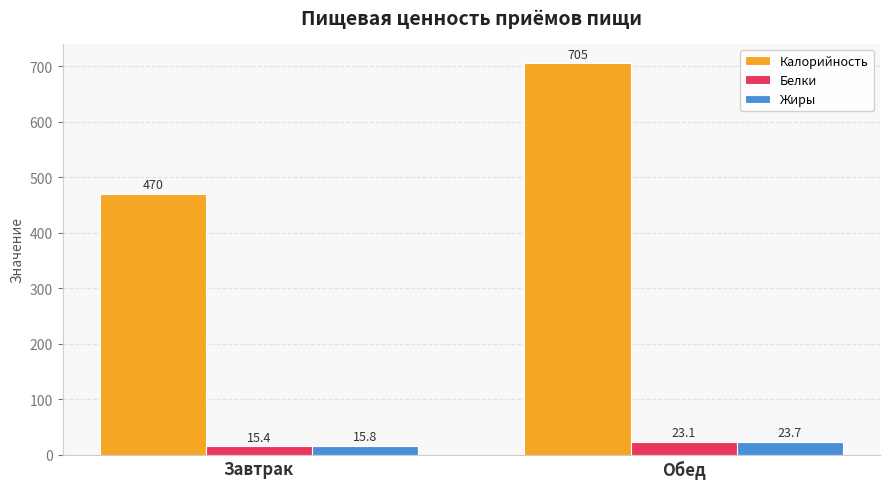

Reading left to right, extract all data points from this chart.

Калорийность: 470.0	705.0
Белки: 15.4	23.1
Жиры: 15.8	23.7